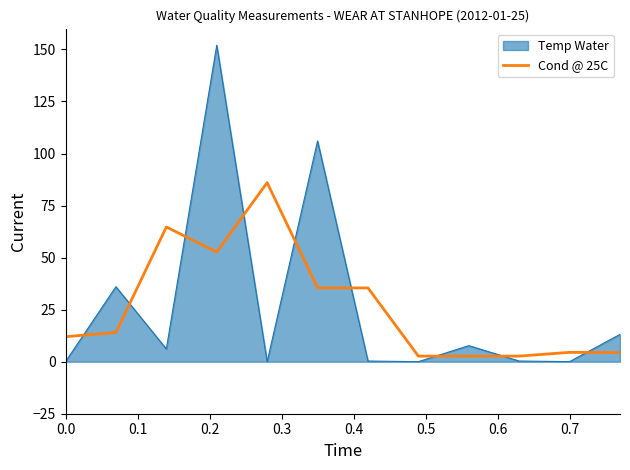

List the series in order of their peak value, lowest first.

Cond @ 25C, Temp Water